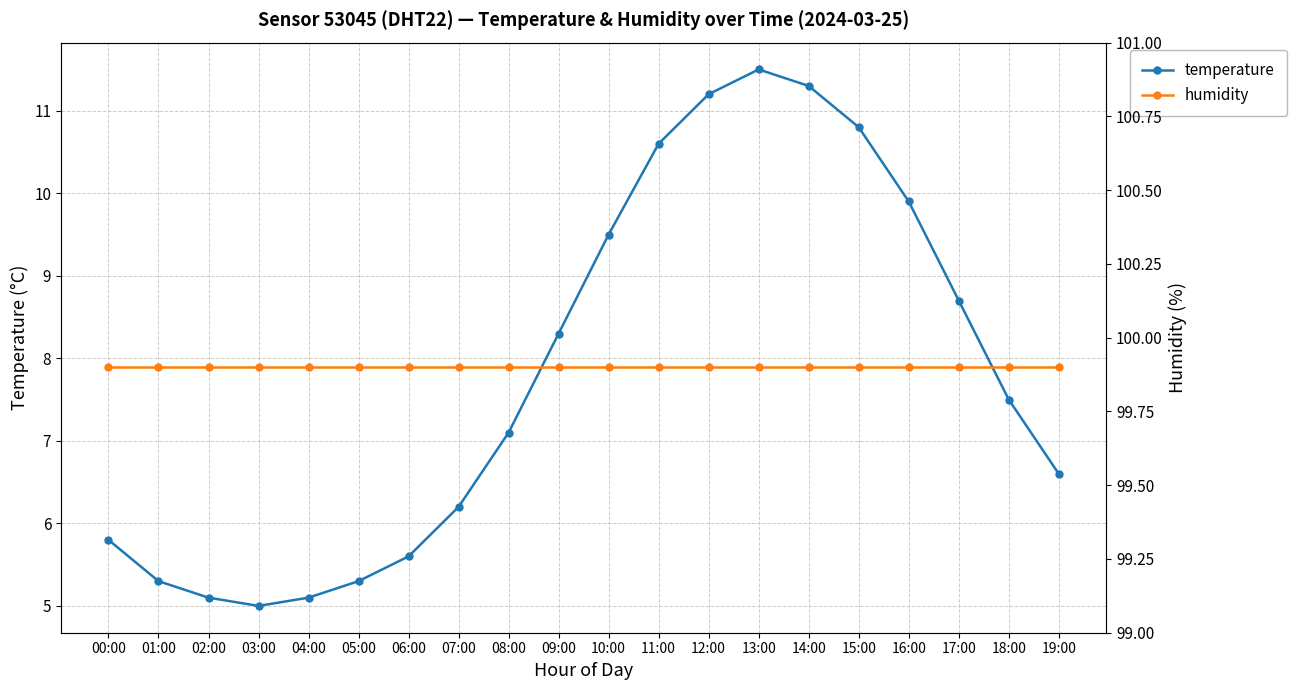

Is it true that temperature equals 8.7 at 17:00?

True